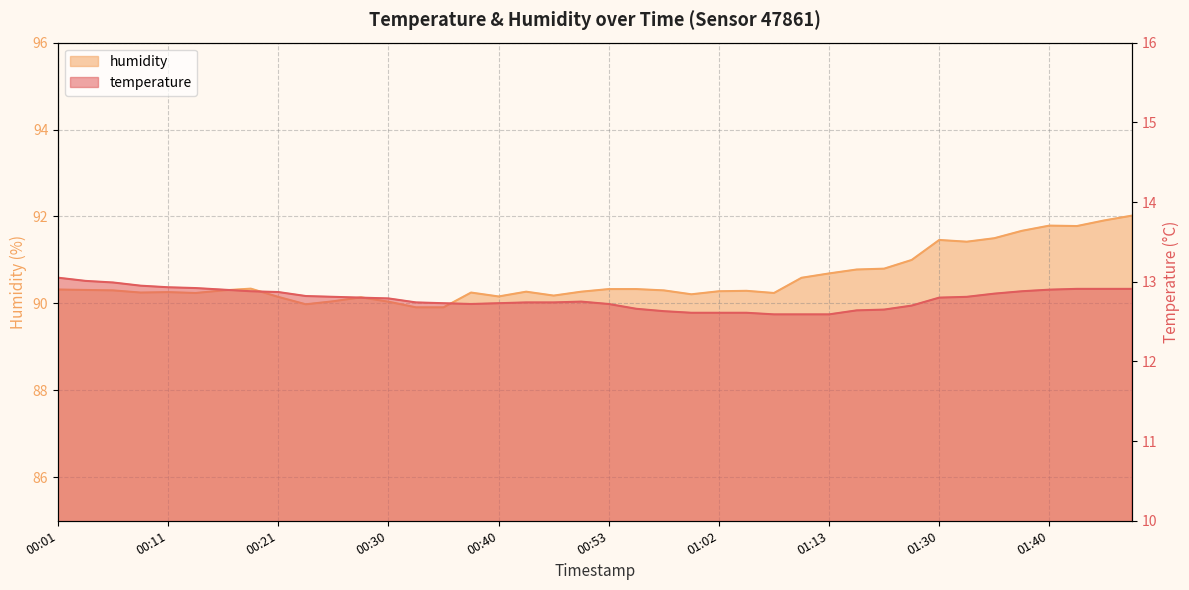

What is the value of the temperature point at the 12th from the left?

12.8